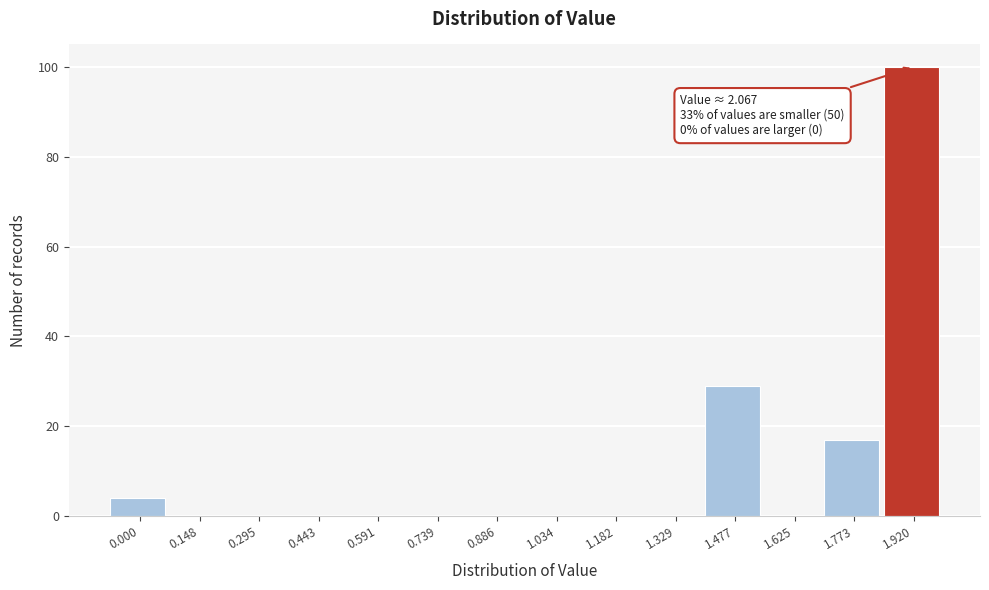

Reading right to left, list all the values displayed in this chart.

1.920=100	1.773=17	1.625=0	1.477=29	1.329=0	1.182=0	1.034=0	0.886=0	0.739=0	0.591=0	0.443=0	0.295=0	0.148=0	0.000=4